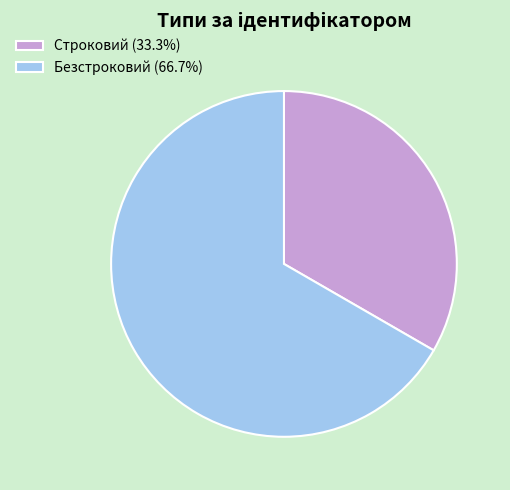

True or false: Безстроковий accounts for 55% of the total.

False